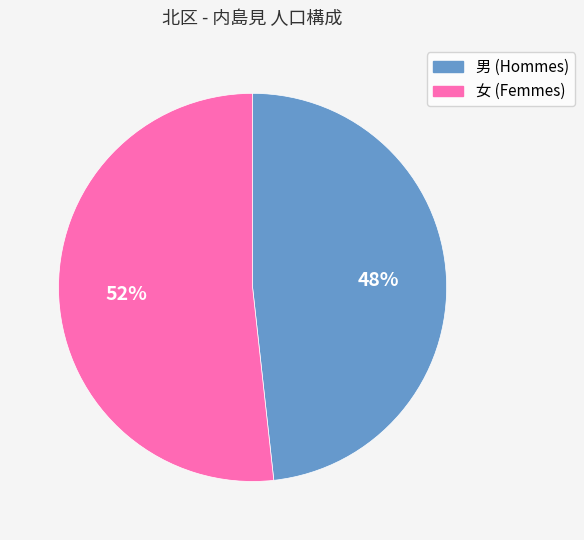

Rank the categories by value from highest to lowest.

女, 男